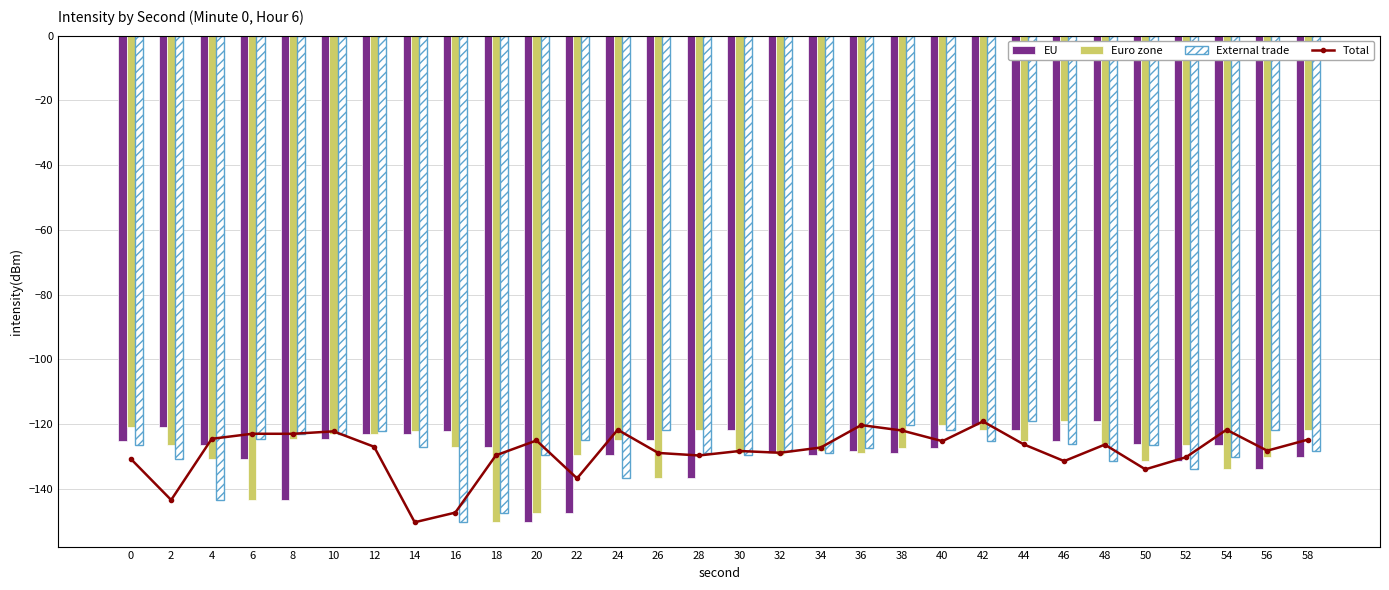

Which series has the largest total across all categories?

Euro zone